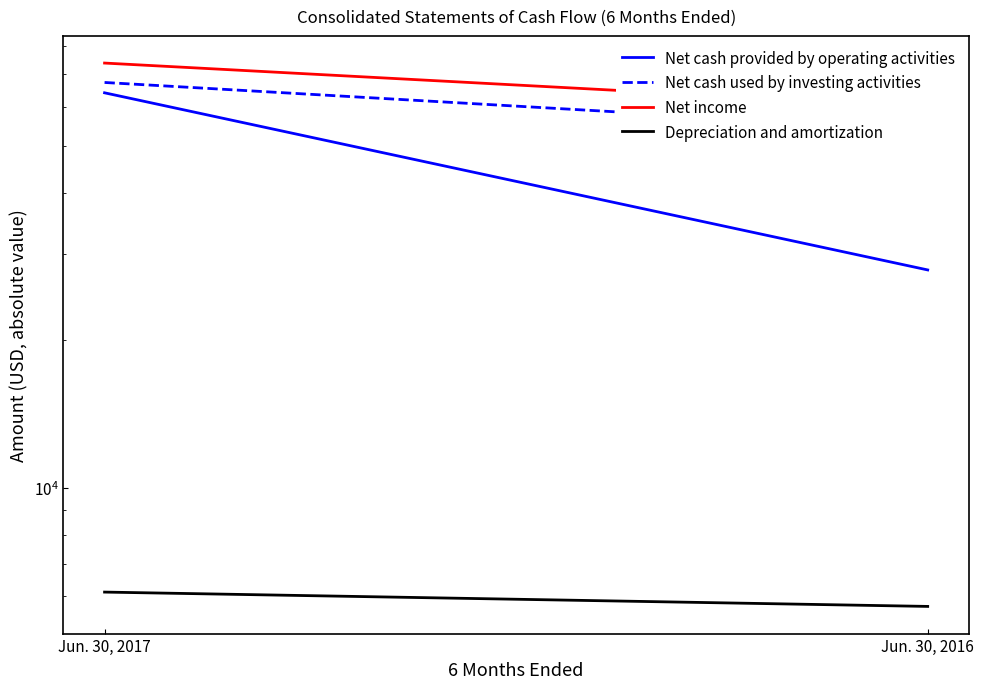

What is the total value across all series at Jun. 30, 2016?

147442